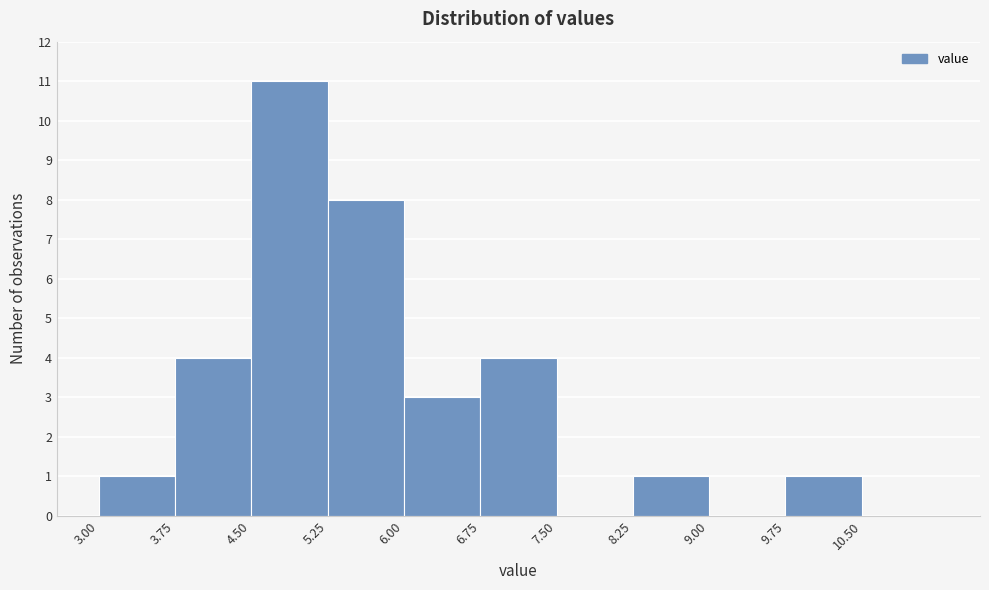

What is the height of the bar covering 8.25 to 9.00 on the x-axis? Neither the bar edges nor the heights are printed on the chart, so give them approximately, as read against the axes.

1